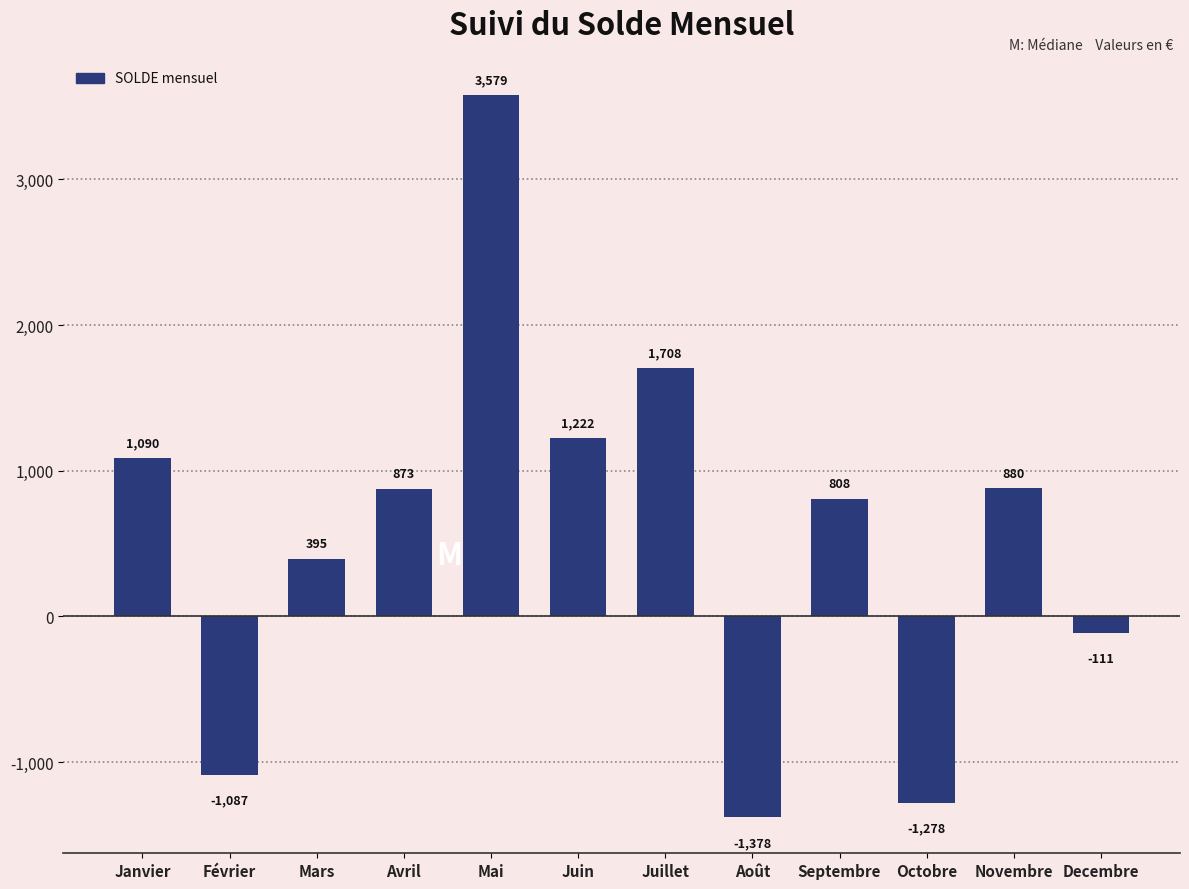

What is the label of the 10th bar from the right?

Mars